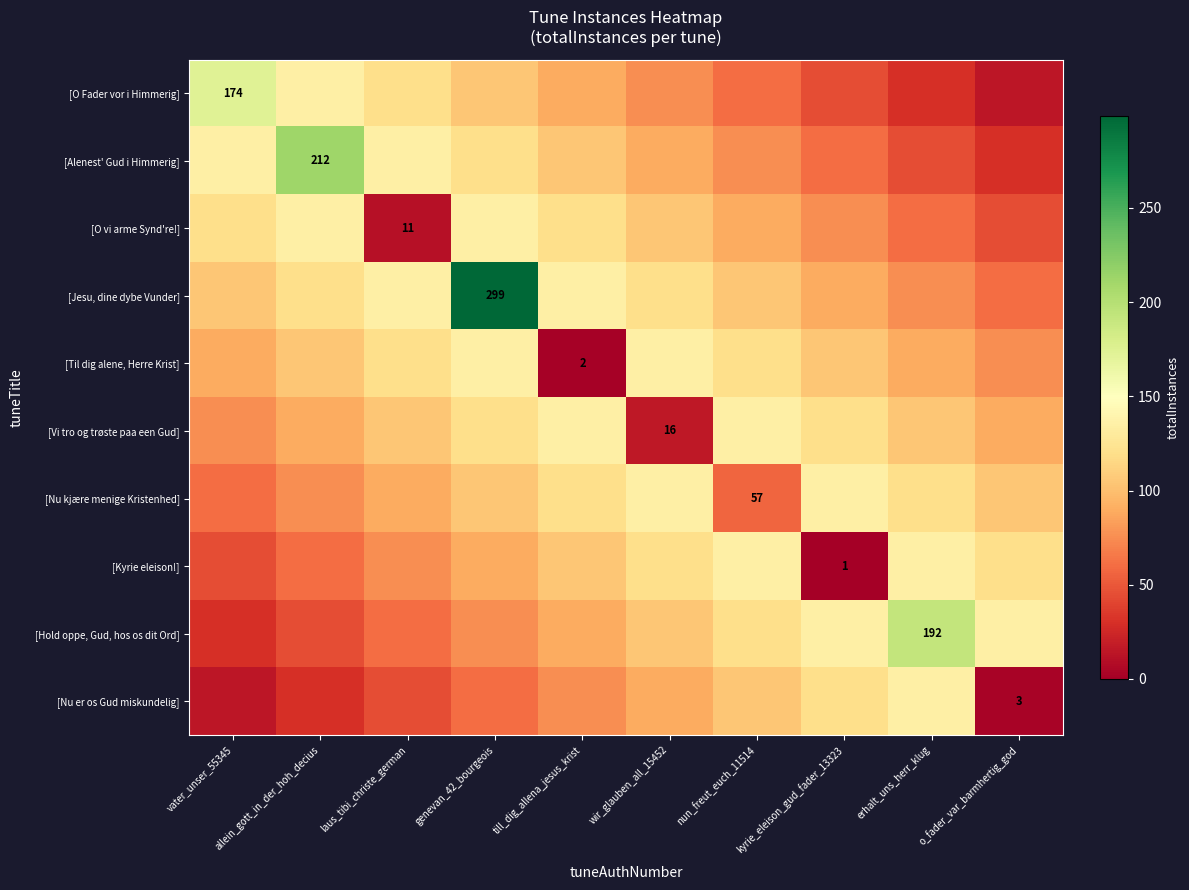

How many categories are shown in the chart?

10